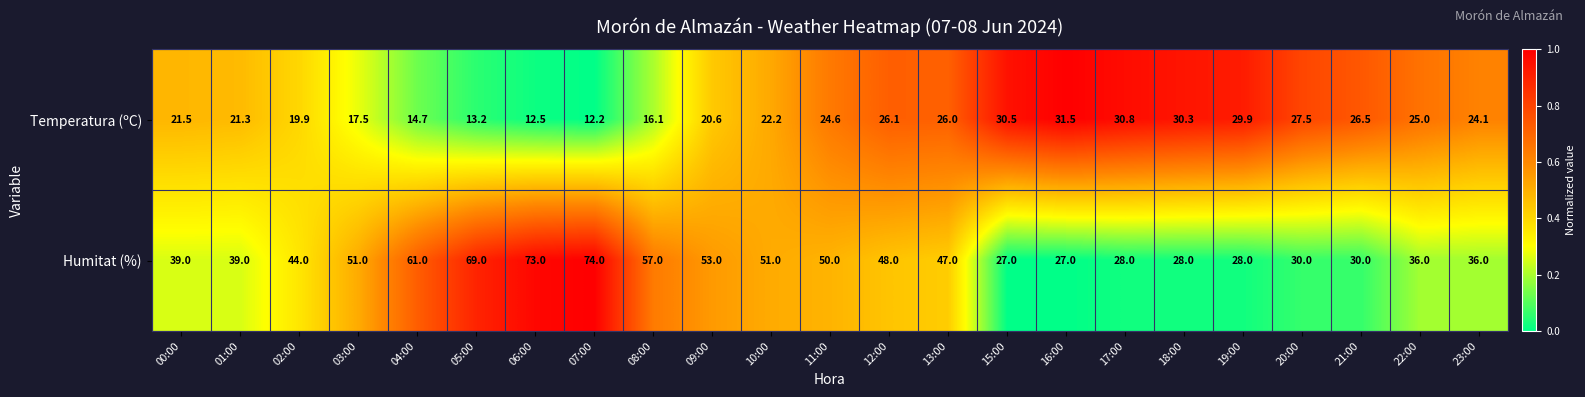

Where does the Temperatura (ºC) series first go above 24?

11:00